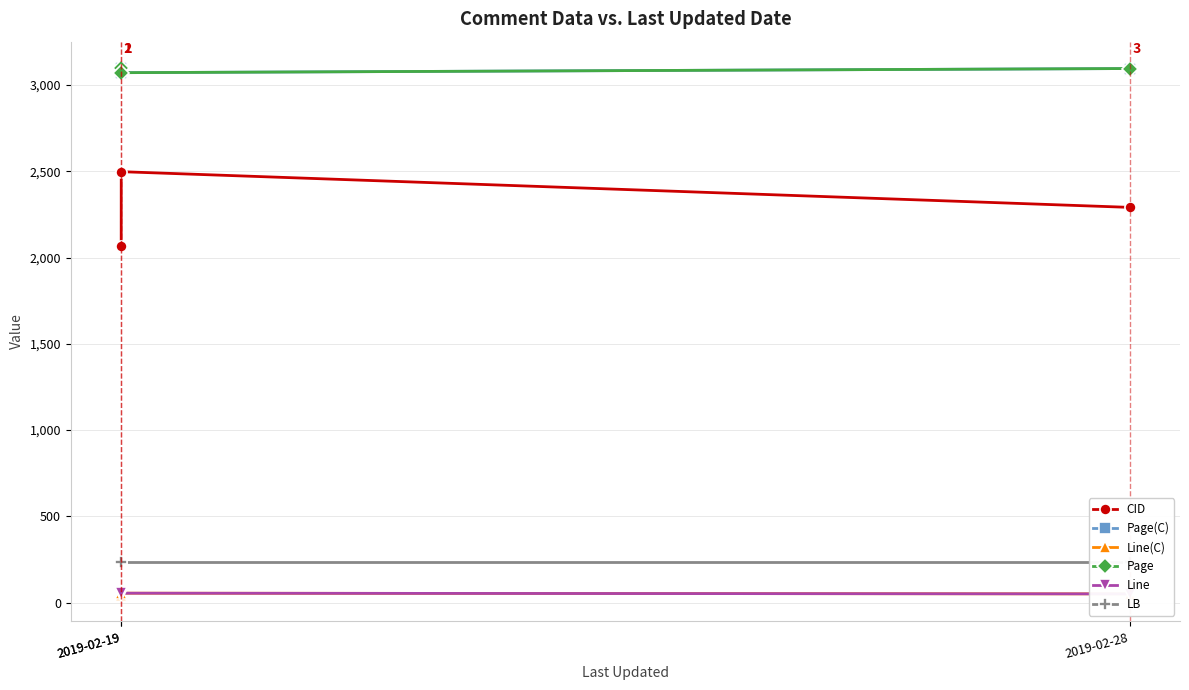

What is the sum of the Line(C) values at 2019-02-19 and 2019-02-19?

97